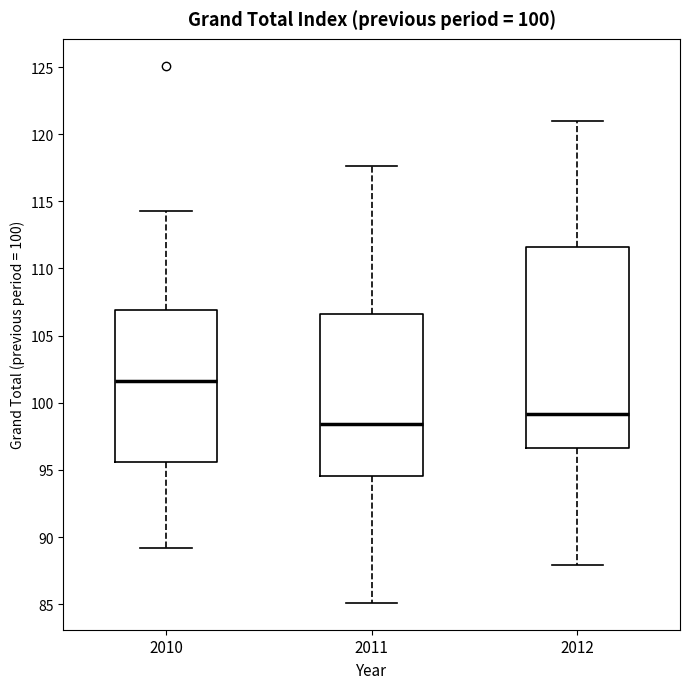

Which box has the lowest median line?

2011